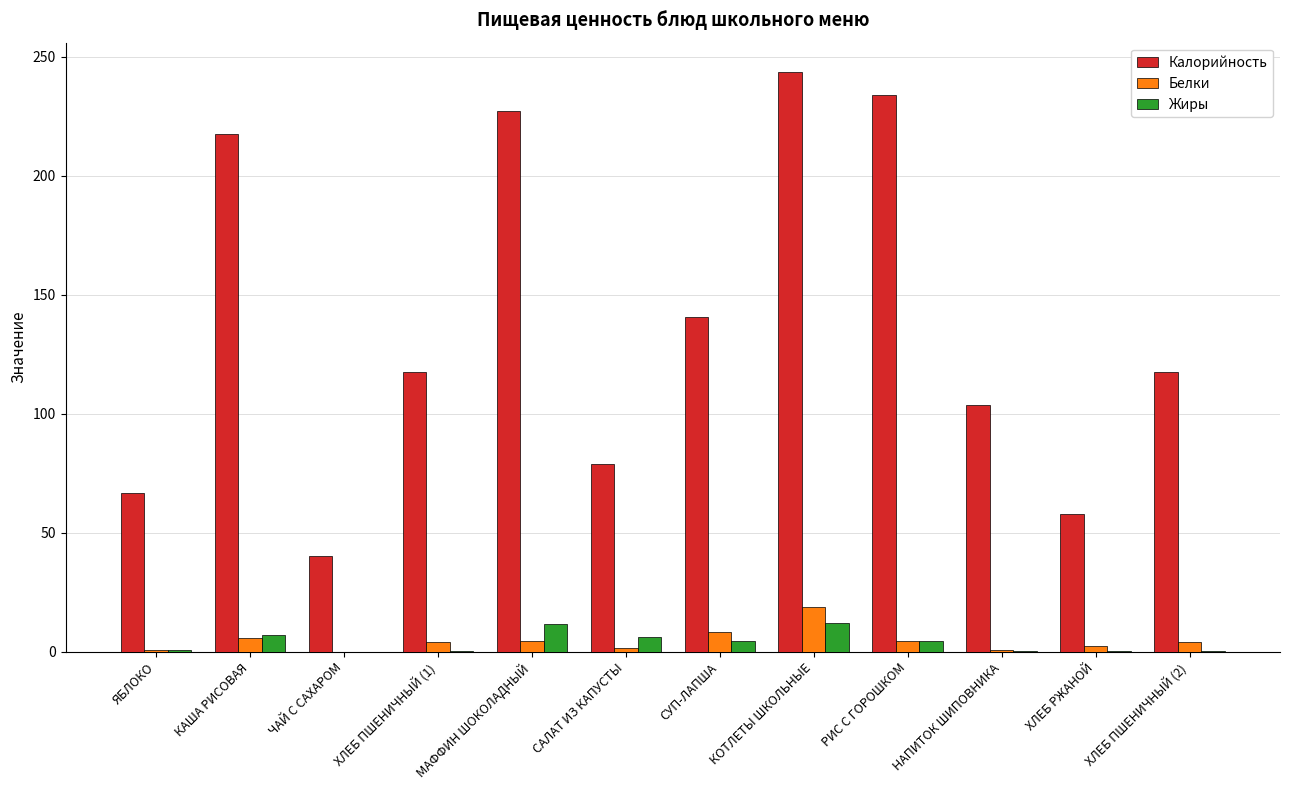

At which category does the chart reach its peak across all series?

КОТЛЕТЫ ШКОЛЬНЫЕ